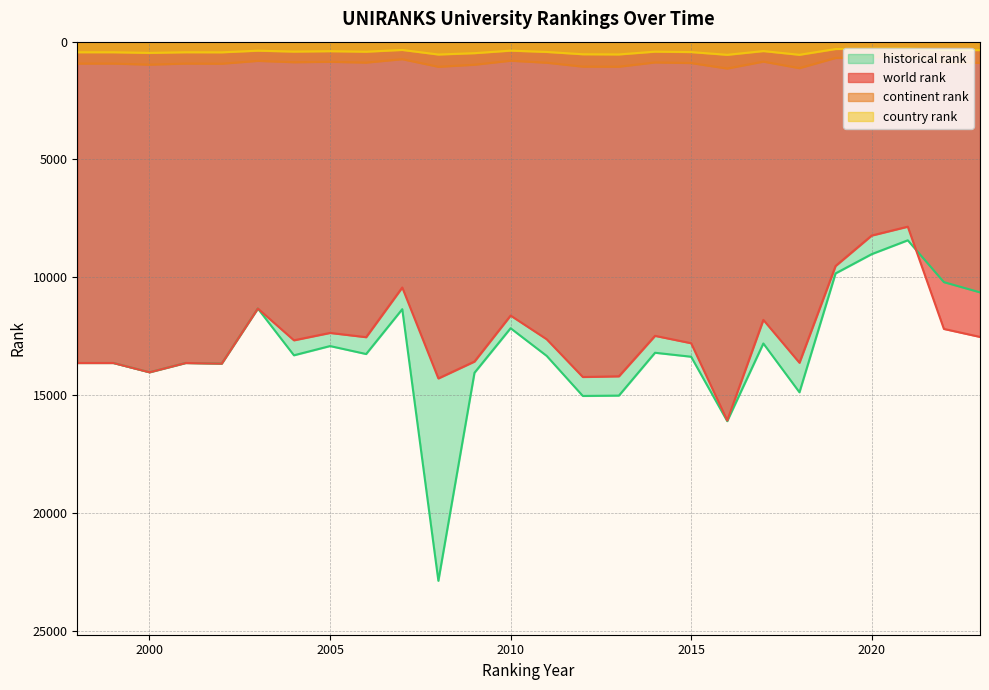

How many values in the historical rank series are below 13341?

13